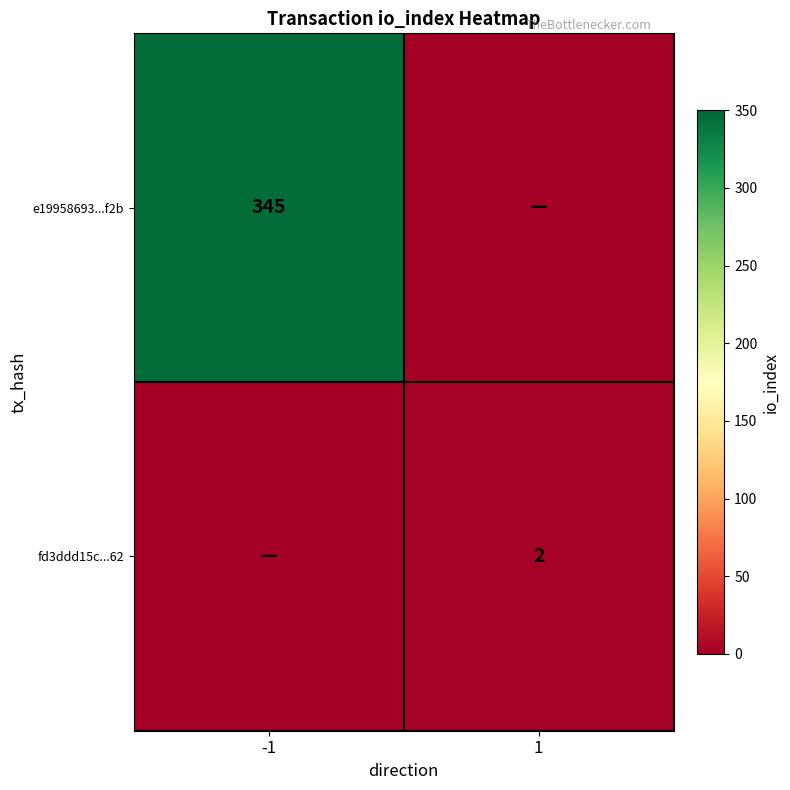

True or false: fd3ddd15c...62 has a value of 1 at 1.

False